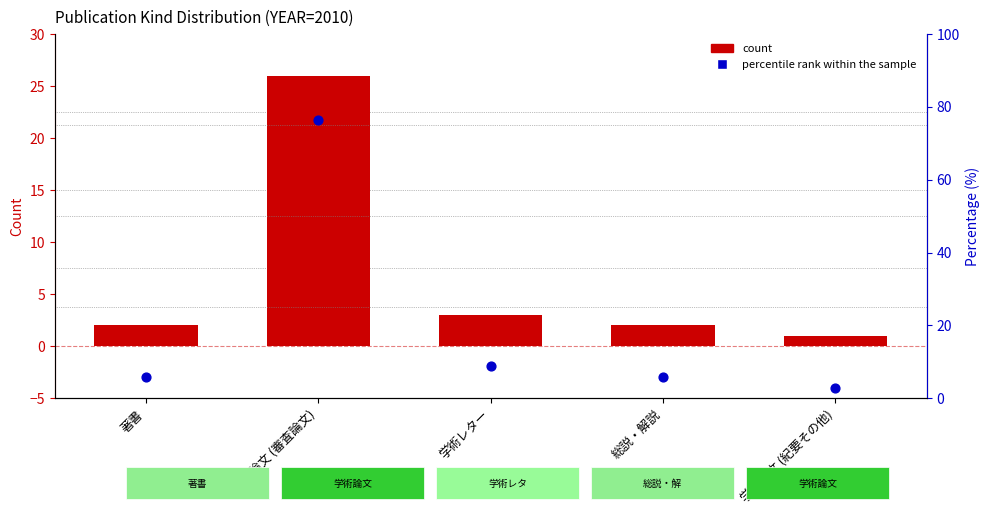

Which series reaches the minimum Y coordinate?

count